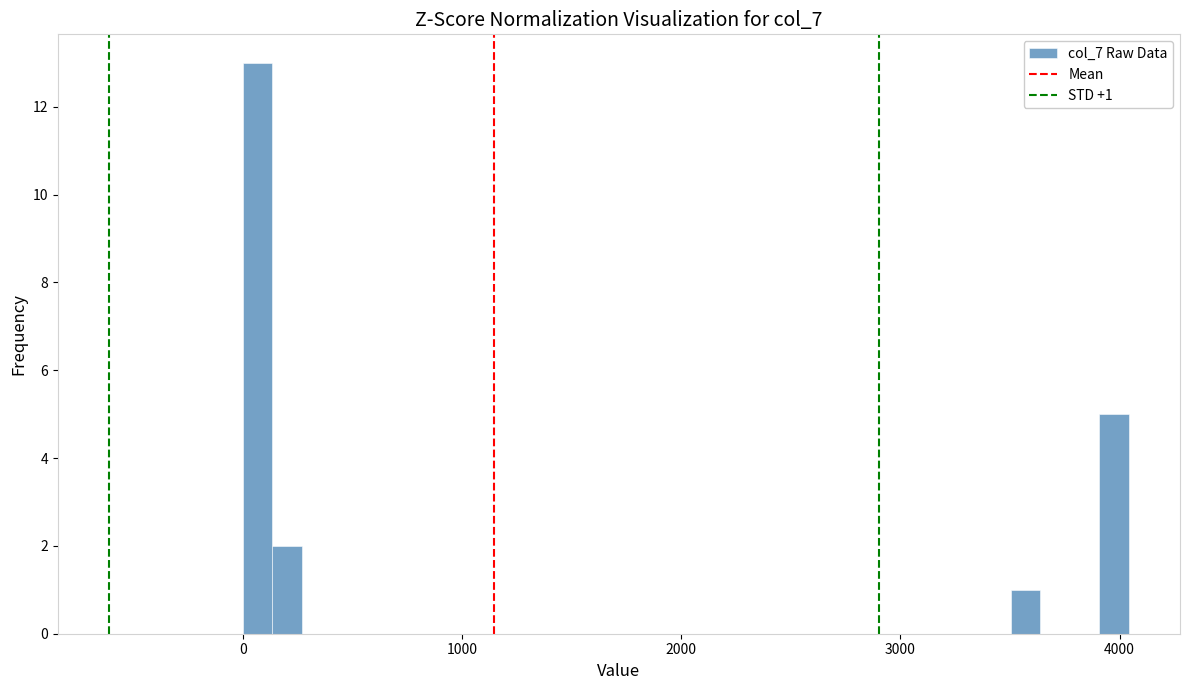

Read against the x-axis, roughly where is the centre of the tallest bar?

100